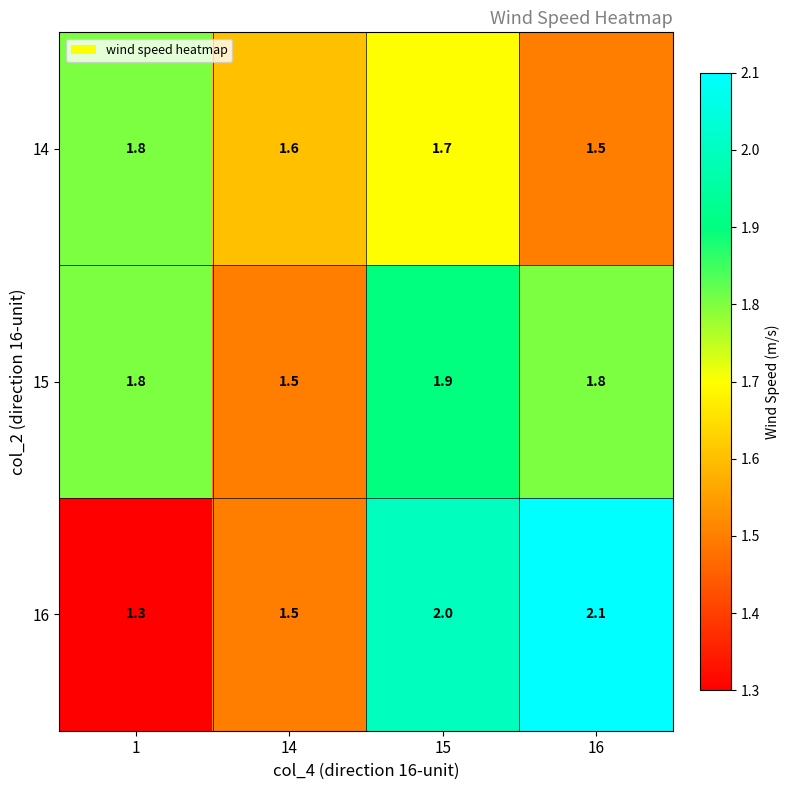

How many data points does each series have?

4